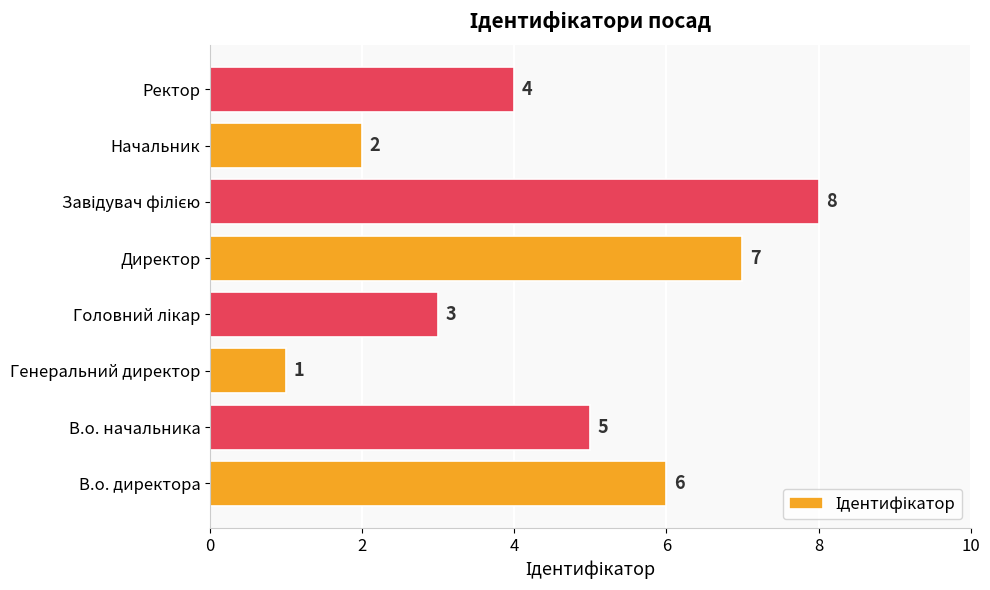

The value at Генеральний директор is 2. True or false?

False